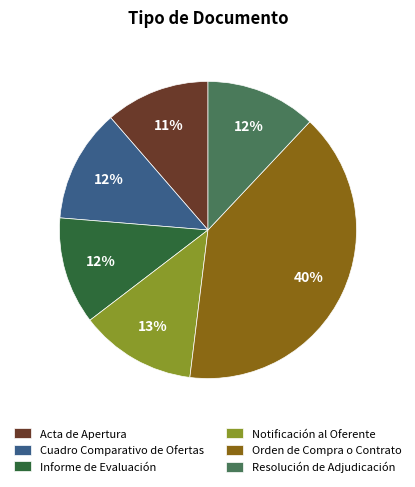

Is it true that Orden de Compra o Contrato is 28% of the pie?

False